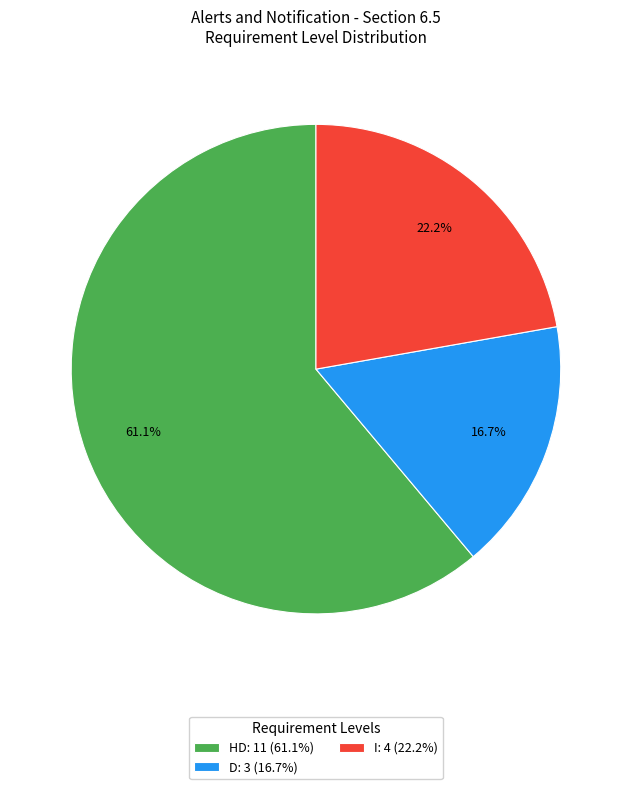

To the nearest percent, what portion does HD represent?

61%